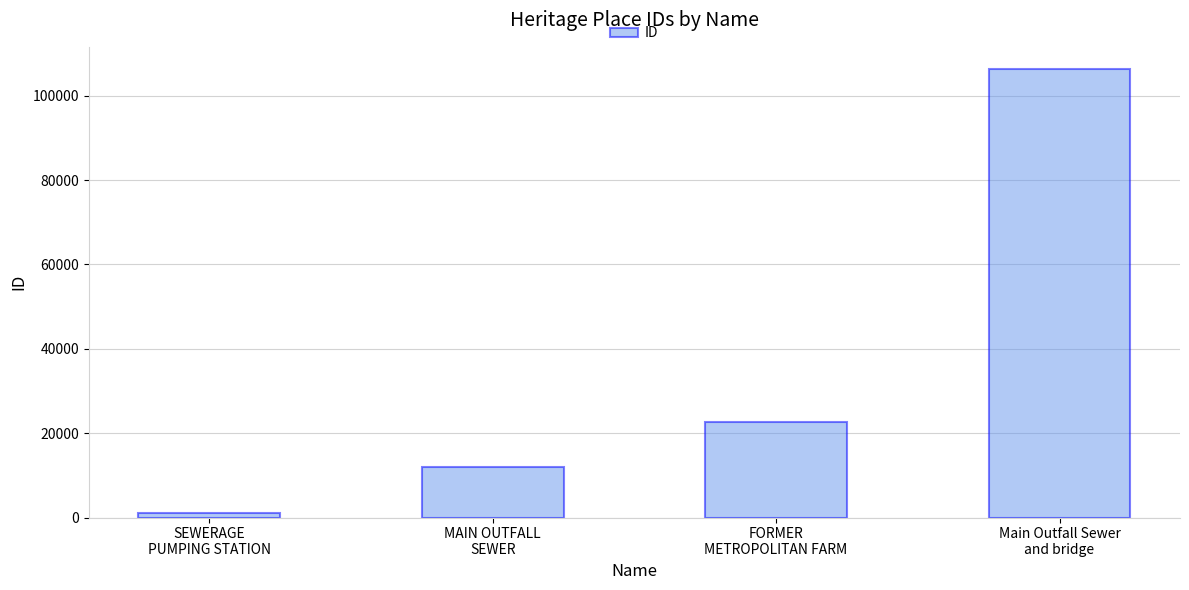

What is the change in value from SEWERAGE
PUMPING STATION to MAIN OUTFALL
SEWER?

+10785